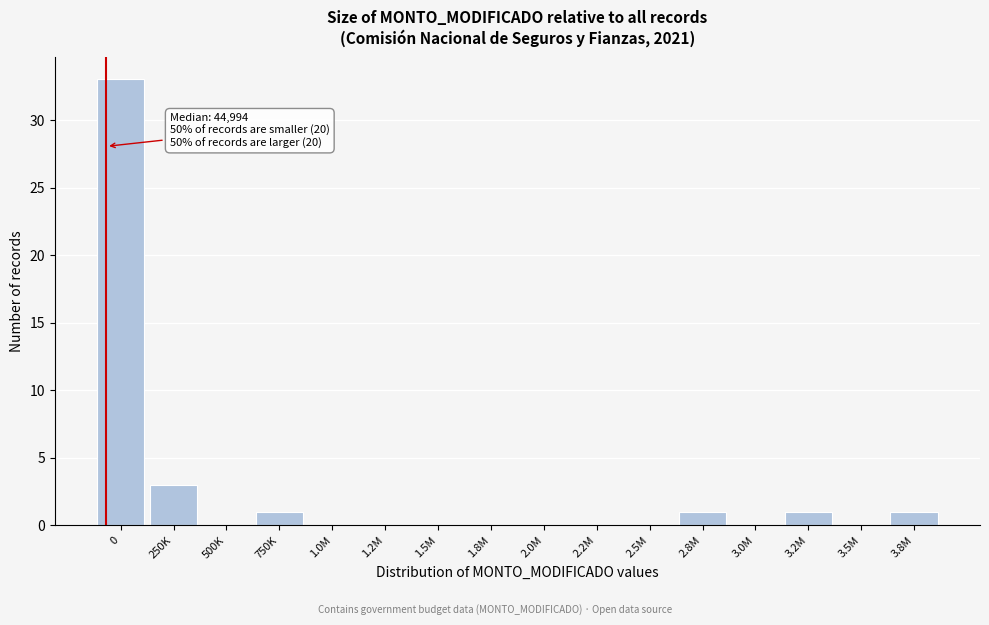

Reading left to right, transcribe all the data shown in this chart.

0=33	250K=3	500K=0	750K=1	1.0M=0	1.2M=0	1.5M=0	1.8M=0	2.0M=0	2.2M=0	2.5M=0	2.8M=1	3.0M=0	3.2M=1	3.5M=0	3.8M=1